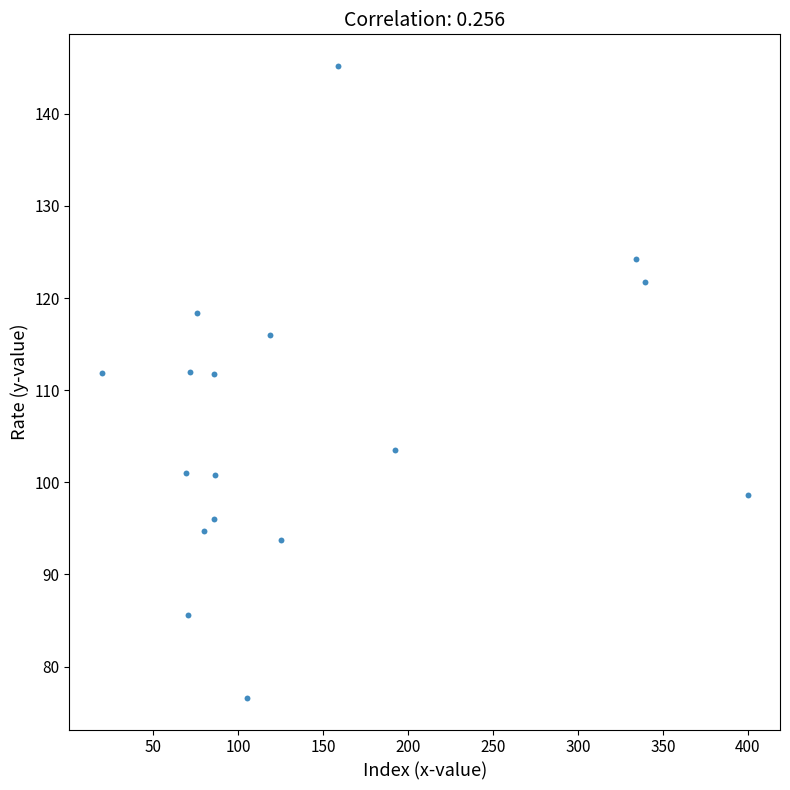

What is the range of Y values (max minus min)?

68.6